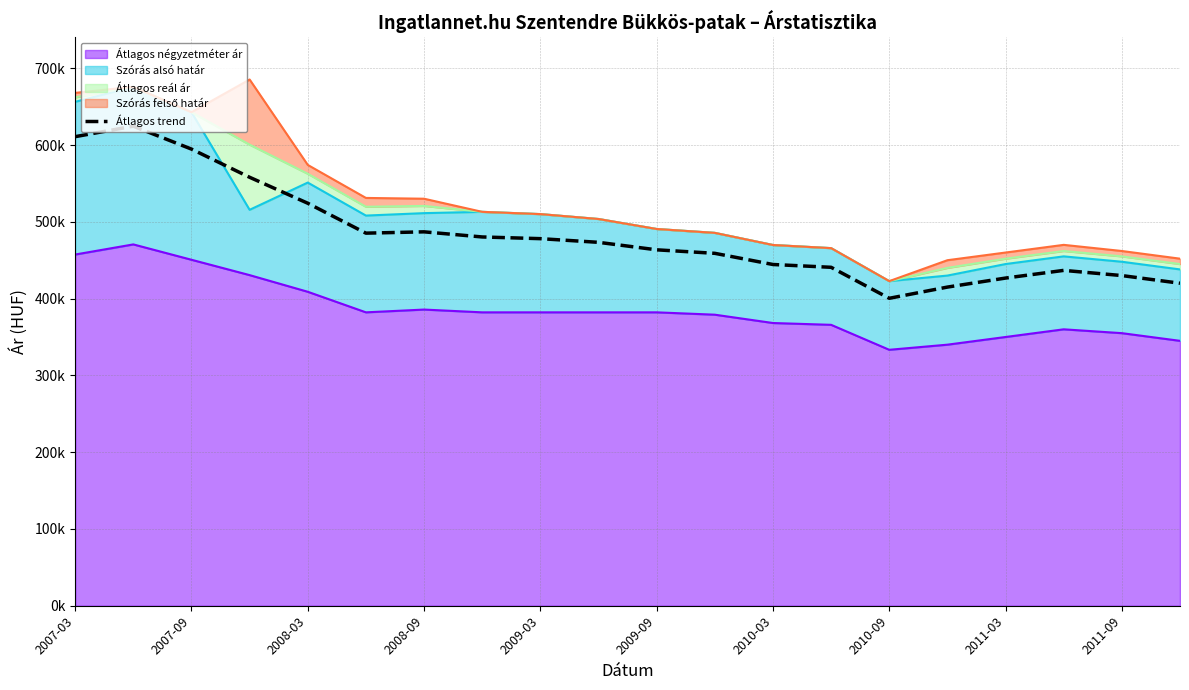

At which category does the chart reach its minimum across all series?

2010-09